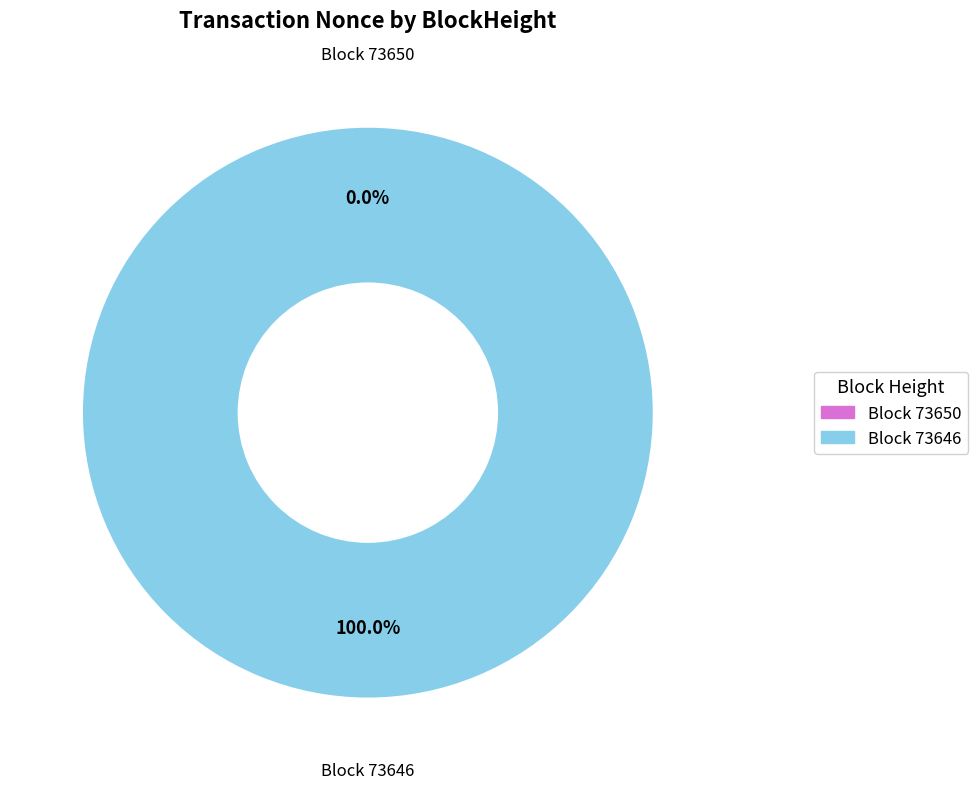

To the nearest percent, what is the combined percentage of 73646 and 73650?

100%